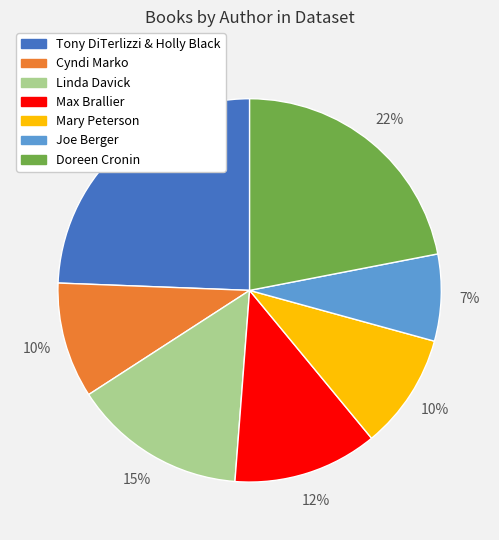

To the nearest percent, what is the difference between the largest and smallest slice percentages?

17%